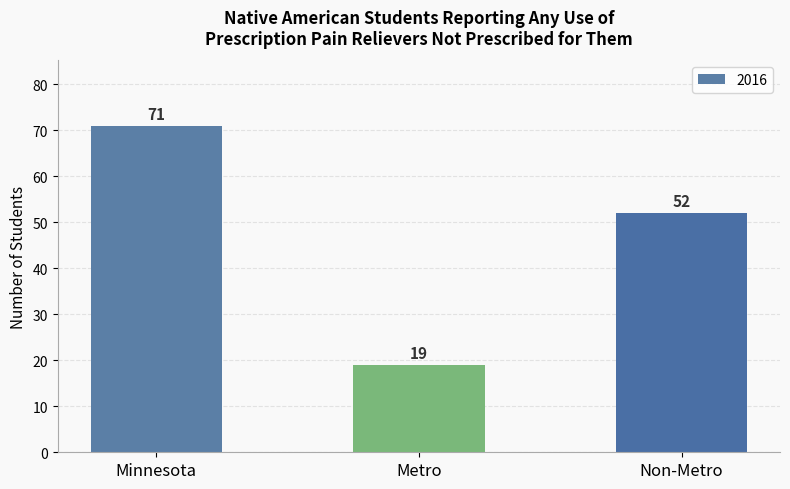

What position from the left is Minnesota?

1